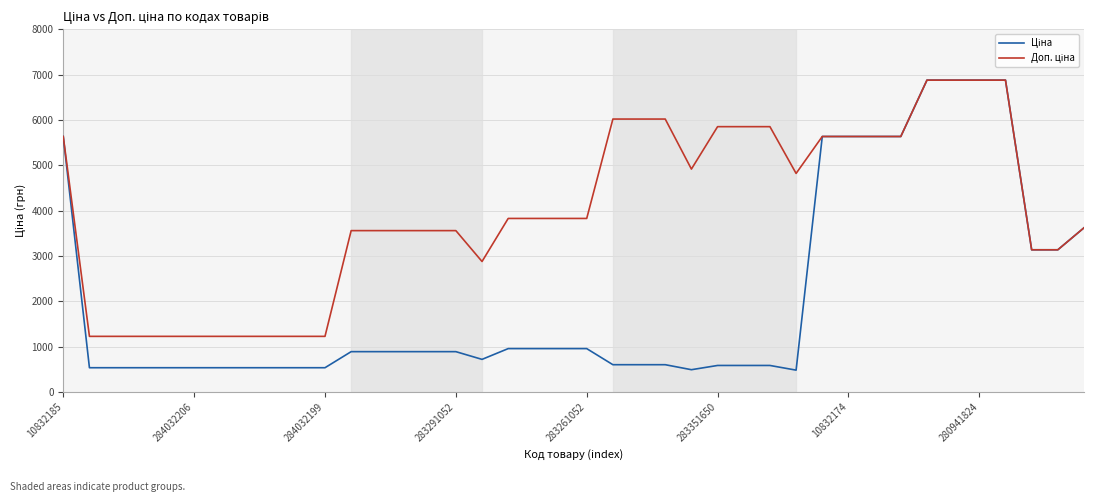

What is the maximum value shown in the chart?

6879.5